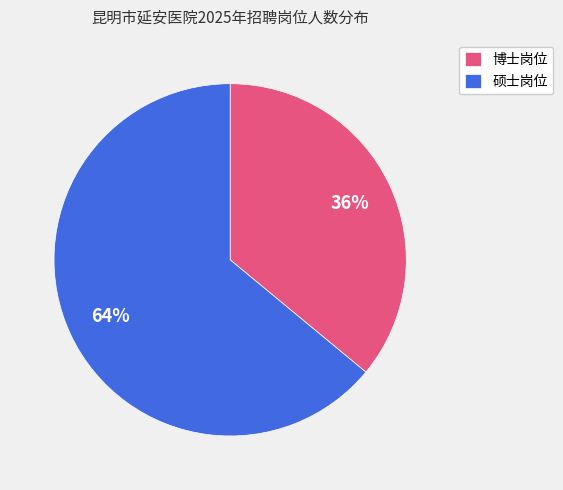

Which category has the biggest portion of the pie?

硕士岗位